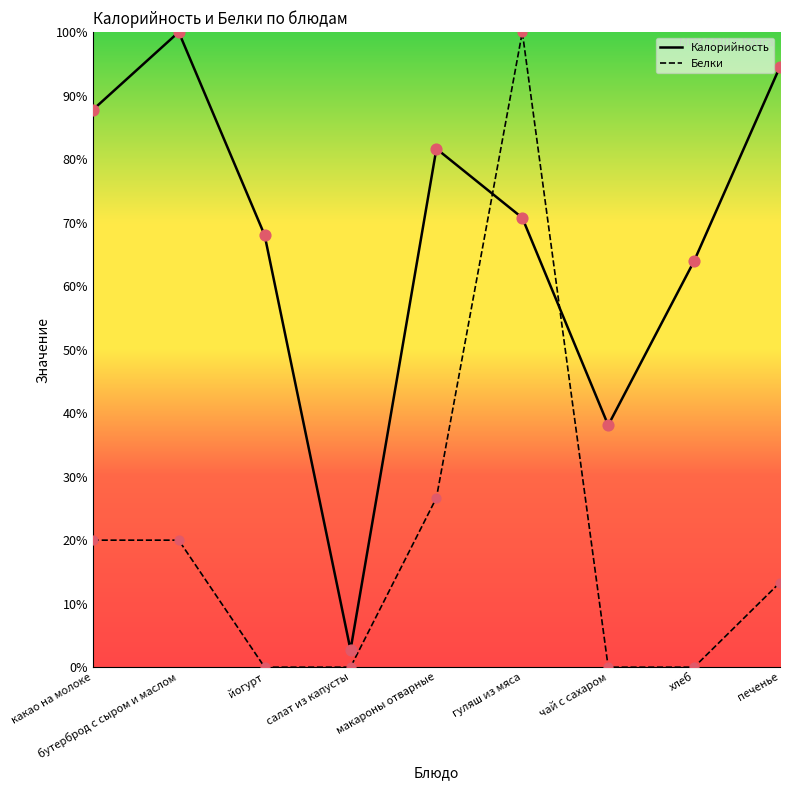

Which series contains the highest Y value?

Калорийность